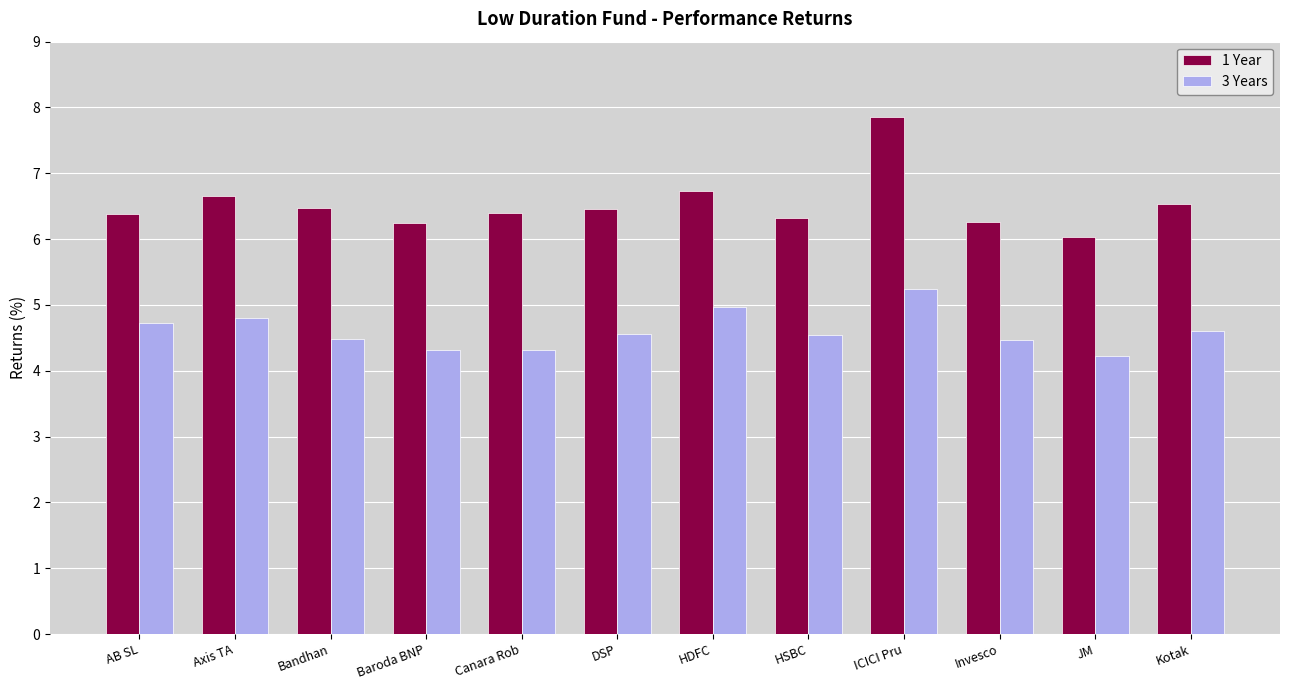

What is the sum of all 3 Years values?

55.2